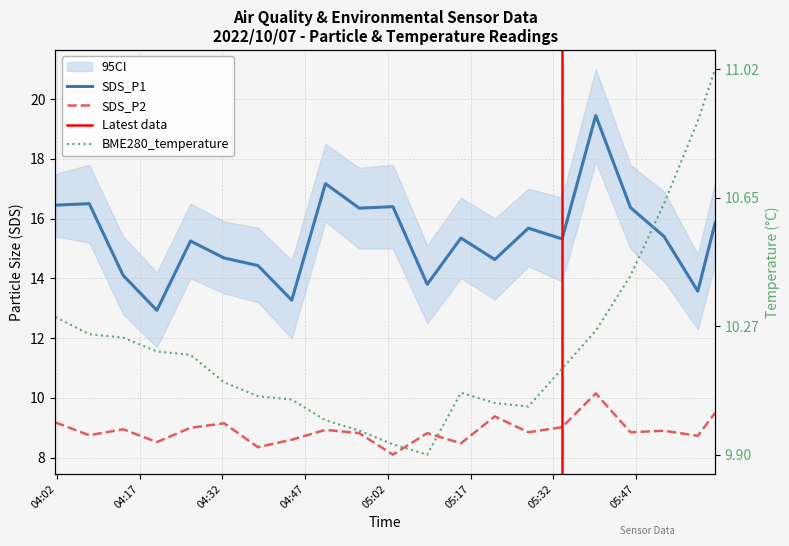

Which series changed the most between 2022/10/07 05:15:15 and 2022/10/07 05:21:23?

SDS_P2